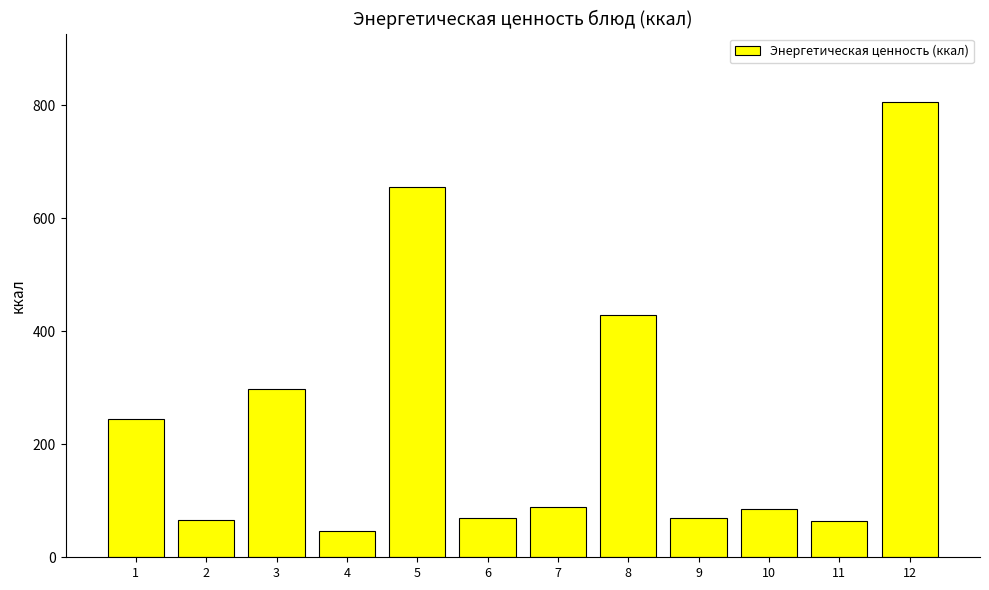

What value does the data have at 7?

89.0